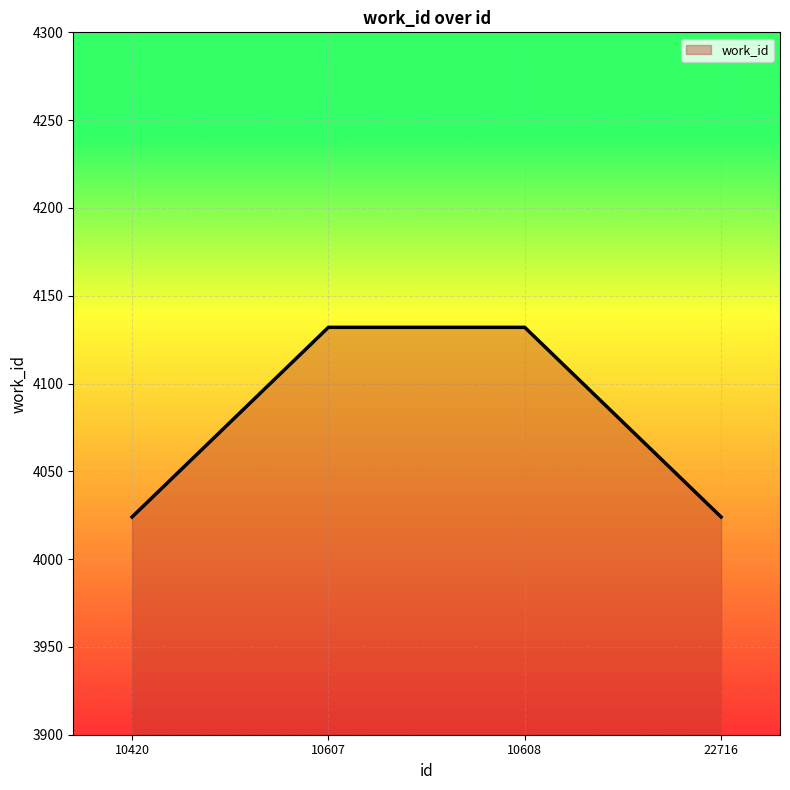

What is the difference between the maximum and minimum values?

108